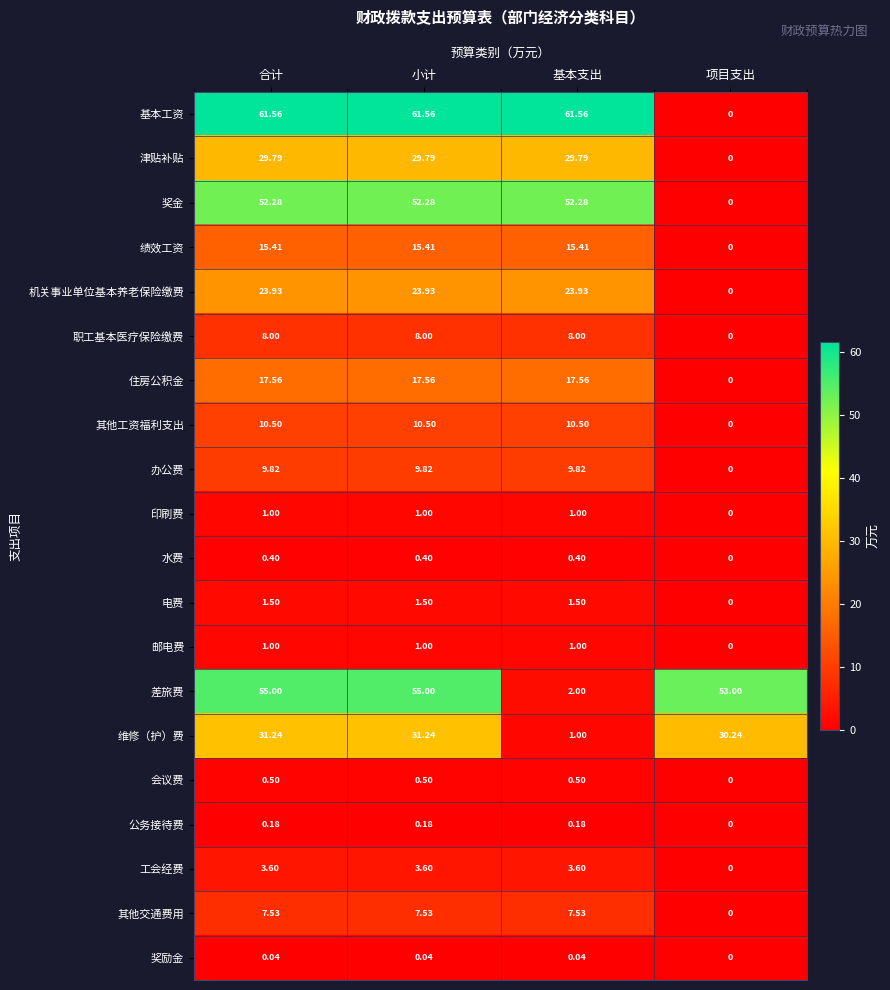

Is the value of 职工基本医疗保险缴费 at 合计 greater than the value of 工会经费 at 合计?

Yes